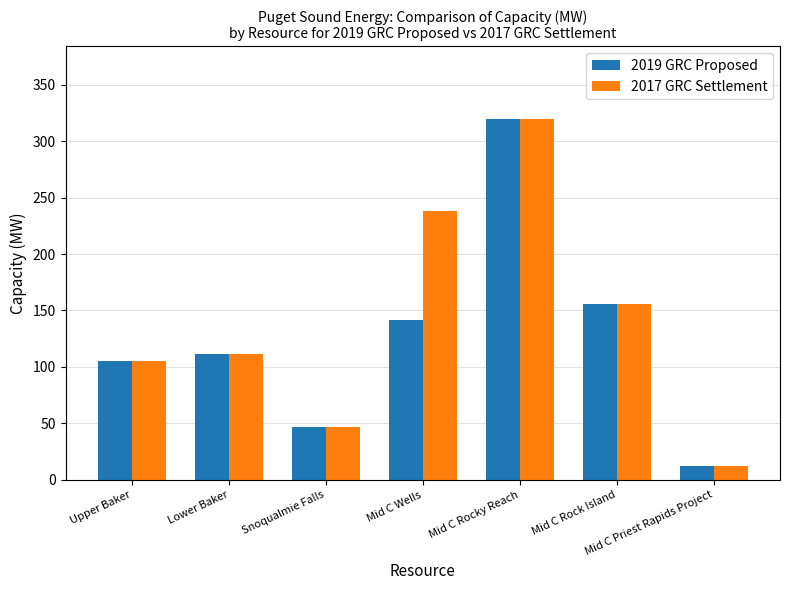

Reading left to right, what are all the values shown in this chart?

2019 GRC Proposed: 105.0	111.2	46.9	141.6	319.9	155.9	12.8
2017 GRC Settlement: 105.0	111.2	46.9	238.1	319.9	155.9	12.8